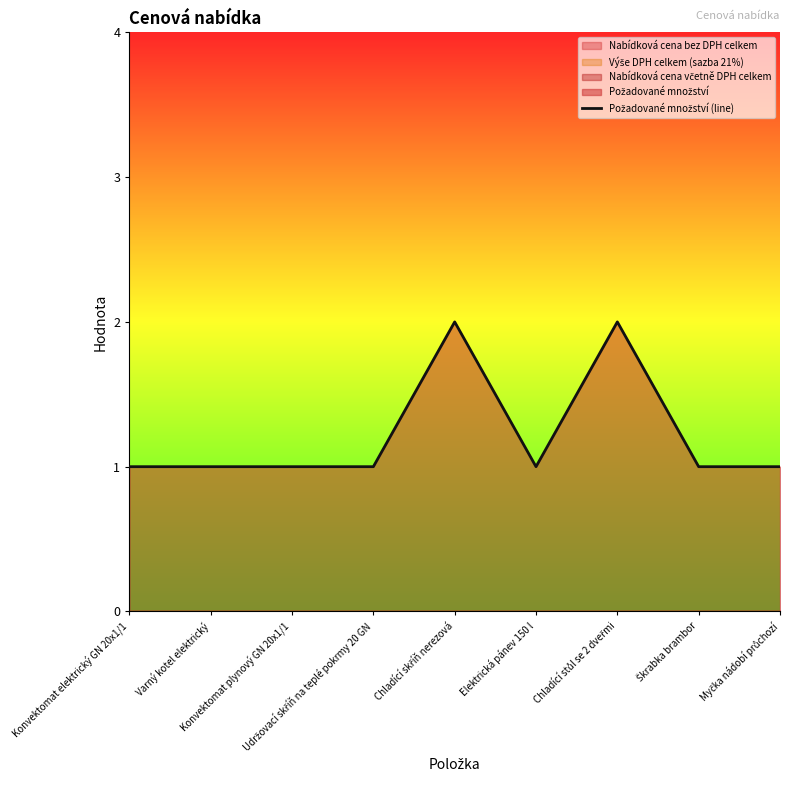

Reading left to right, list all the values displayed in this chart.

Konvektomat elektrický GN 20x1/1=1	Varný kotel elektrický=1	Konvektomat plynový GN 20x1/1=1	Udržovací skříň na teplé pokrmy 20 GN=1	Chladící skříň nerezová=2	Elektrická pánev 150 l=1	Chladící stůl se 2 dveřmi=2	Škrabka brambor=1	Myčka nádobí průchozí=1